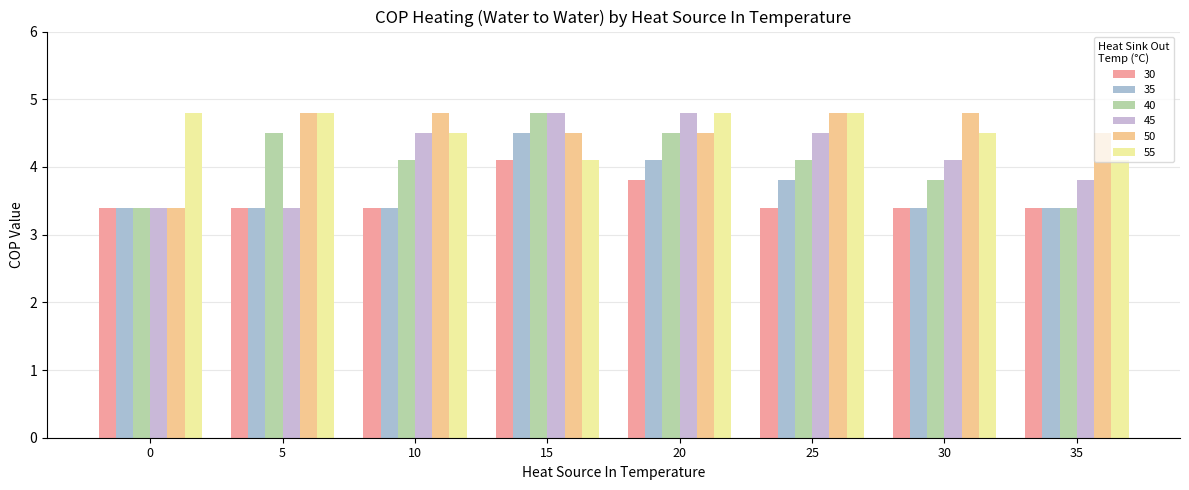

What is the spread (max minus min) of values at 0?

1.4